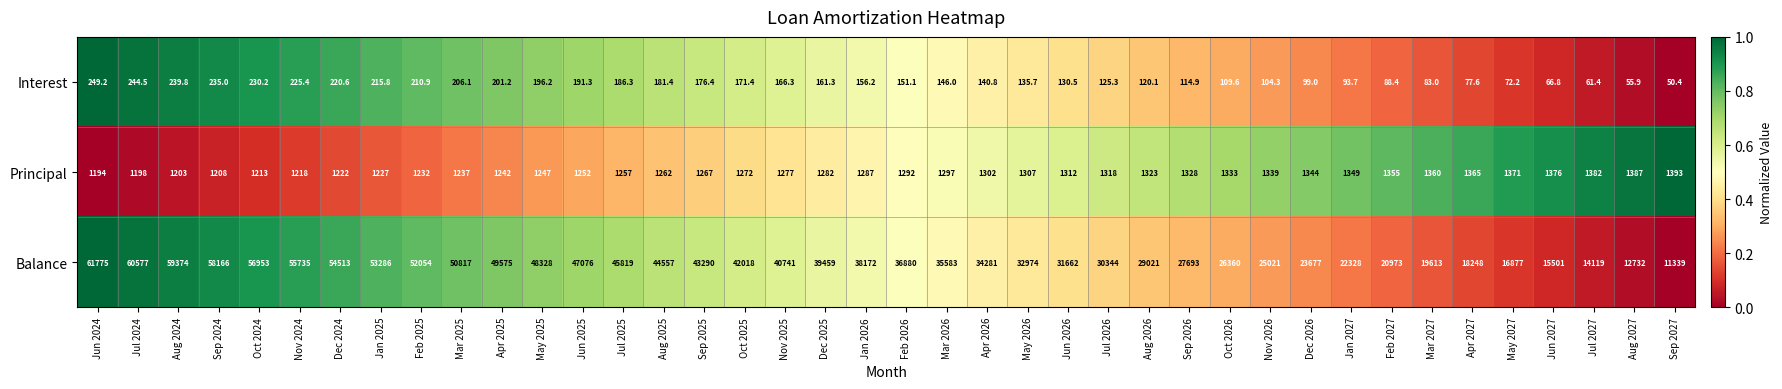

What is the sum of all Principal values?

51630.0